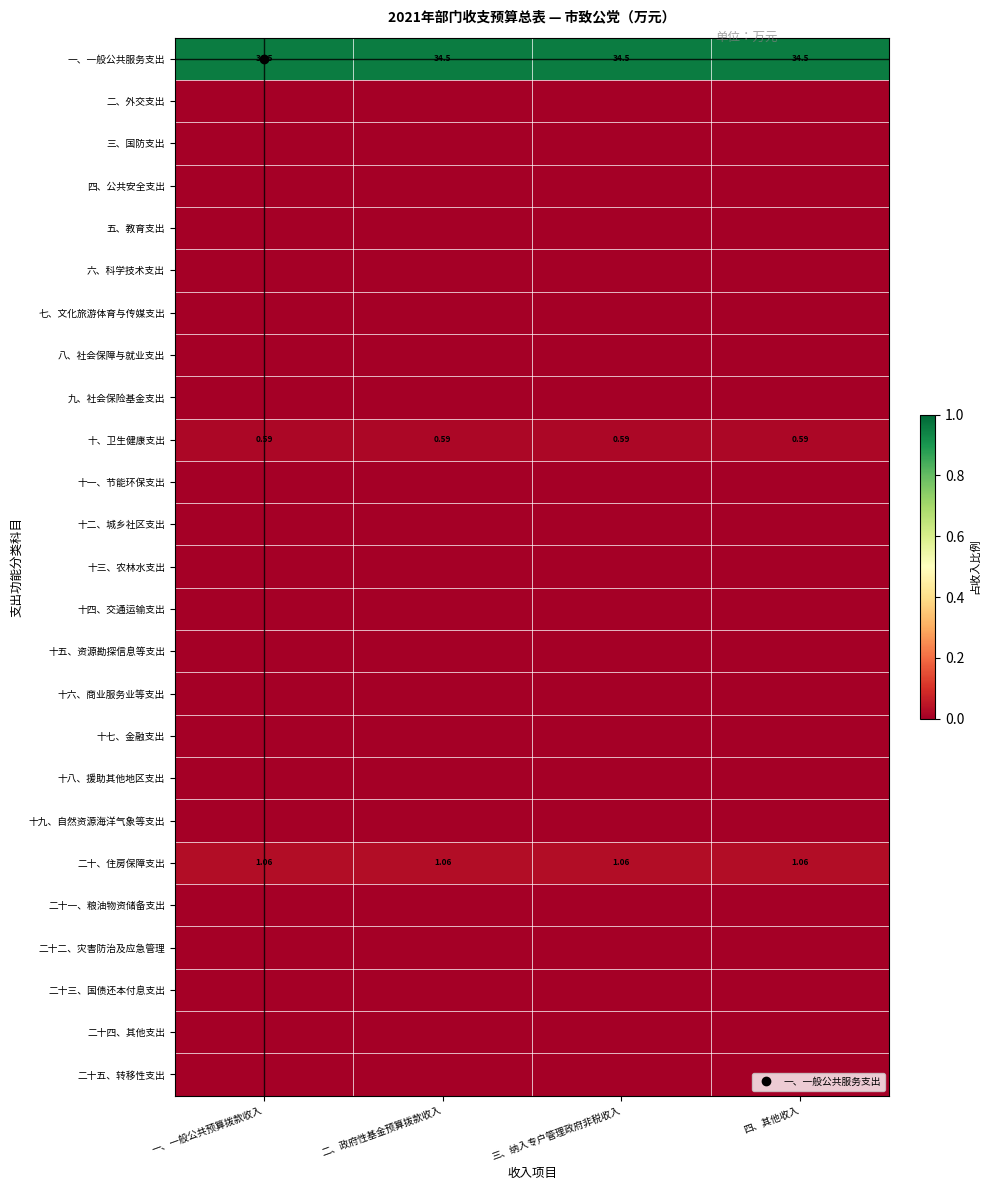

List the labels in order of 十、卫生健康支出 value, largest first.

一、一般公共预算拨款收入, 二、政府性基金预算拨款收入, 三、纳入专户管理政府非税收入, 四、其他收入